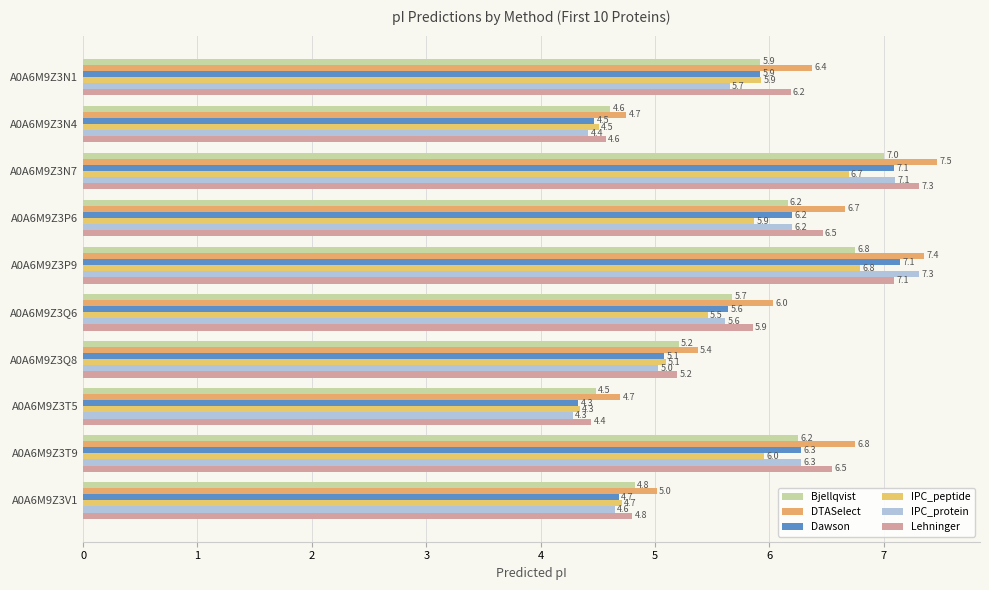

What is the minimum value for Lehninger?

4.4